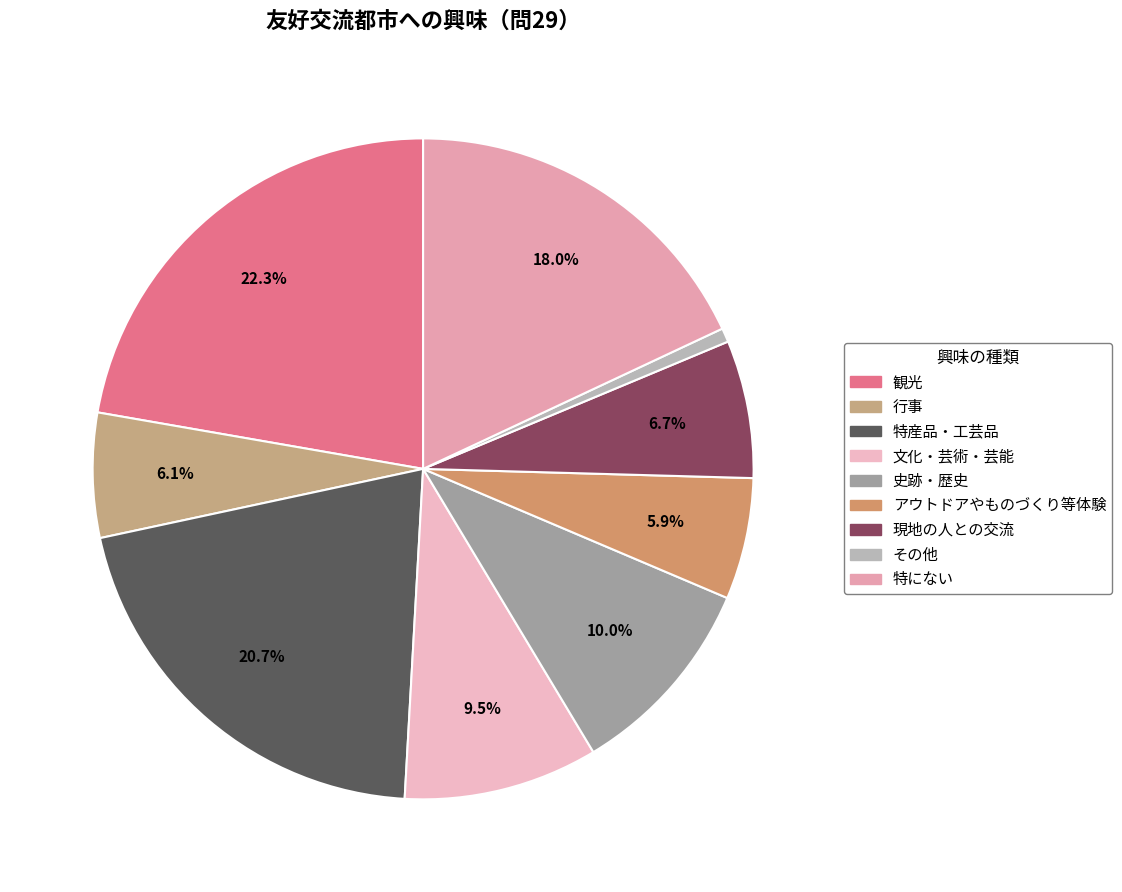

To the nearest percent, what percentage of the pie is 史跡・歴史?

10%